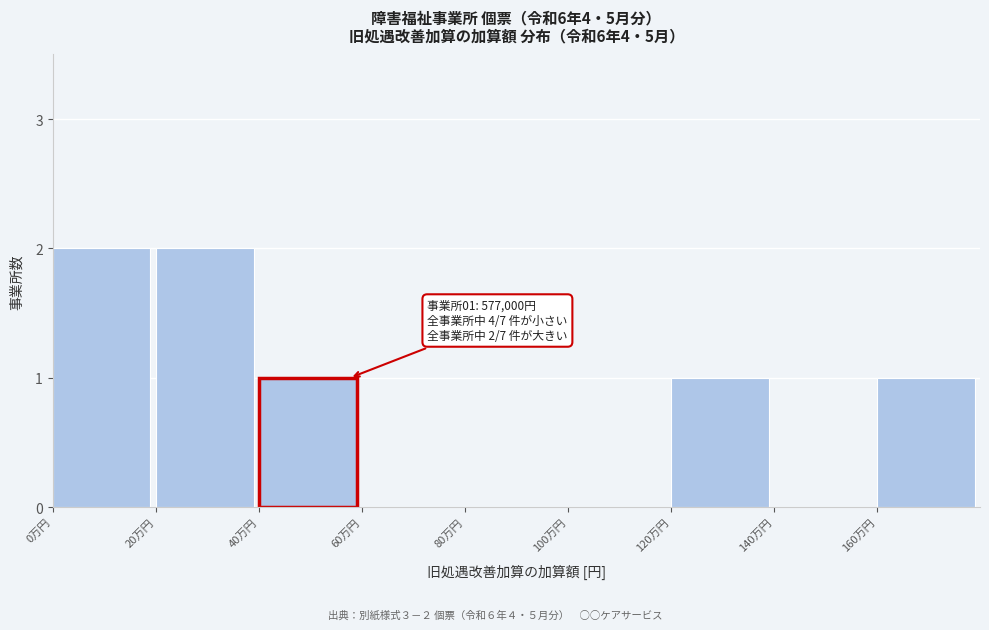

Reading left to right, list all the values displayed in this chart.

0万円=2	20万円=2	40万円=1	60万円=0	80万円=0	100万円=0	120万円=1	140万円=0	160万円=1